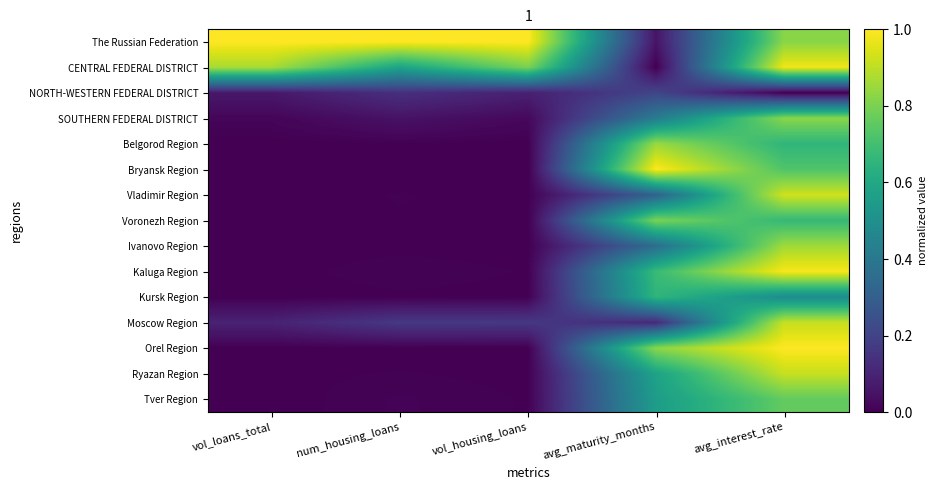

Which series changed the most between vol_loans_total and vol_housing_loans?

CENTRAL FEDERAL DISTRICT